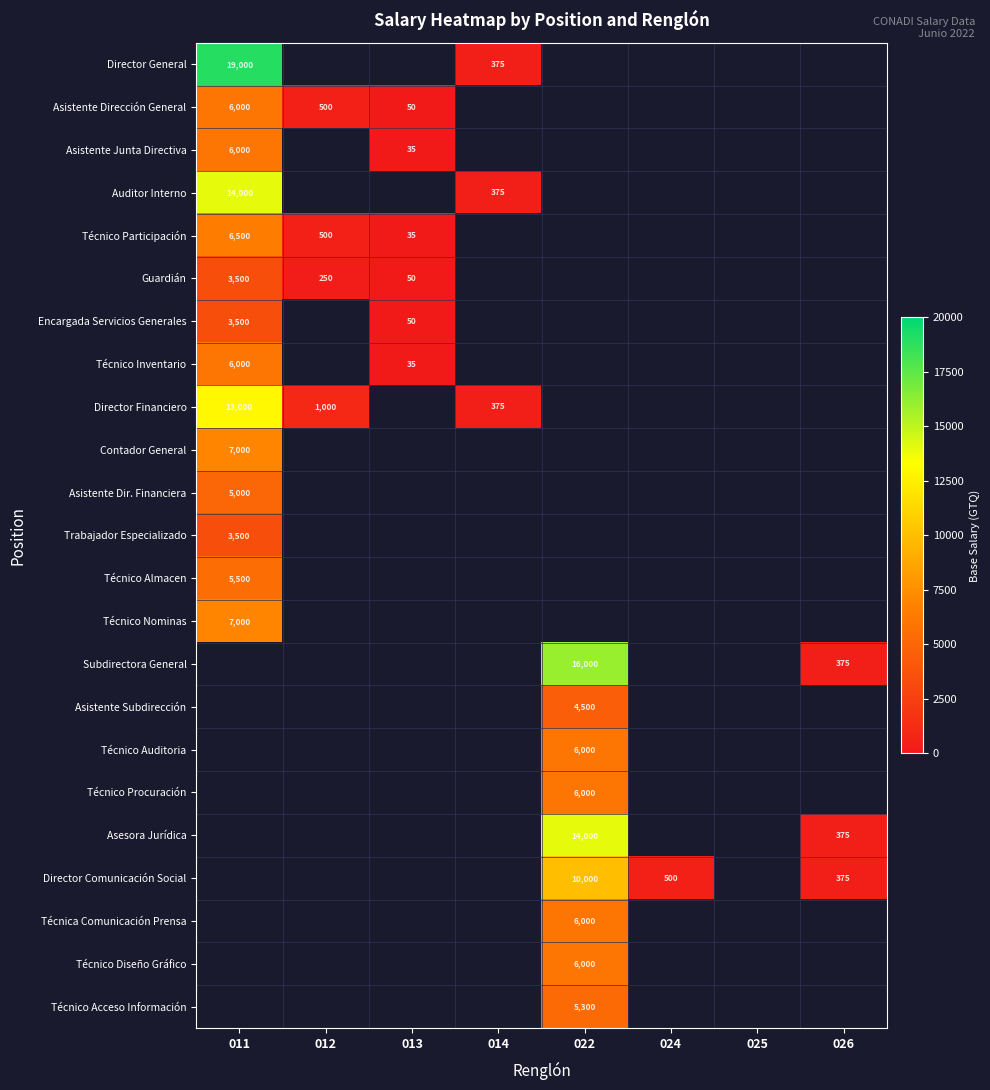

The value of Técnico Nominas at 011 is 7000. True or false?

True